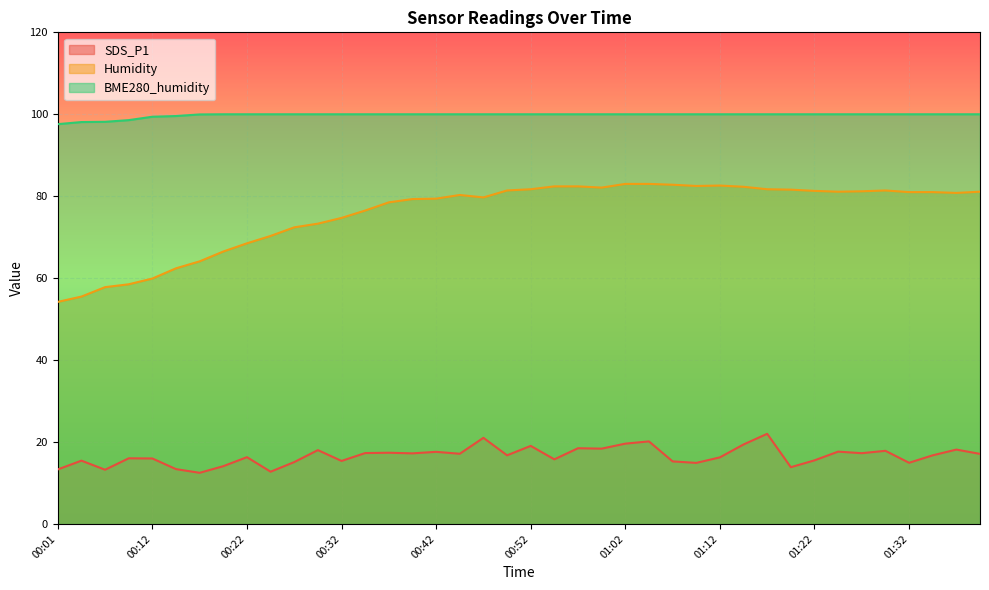

How many lines are shown in the chart?

3